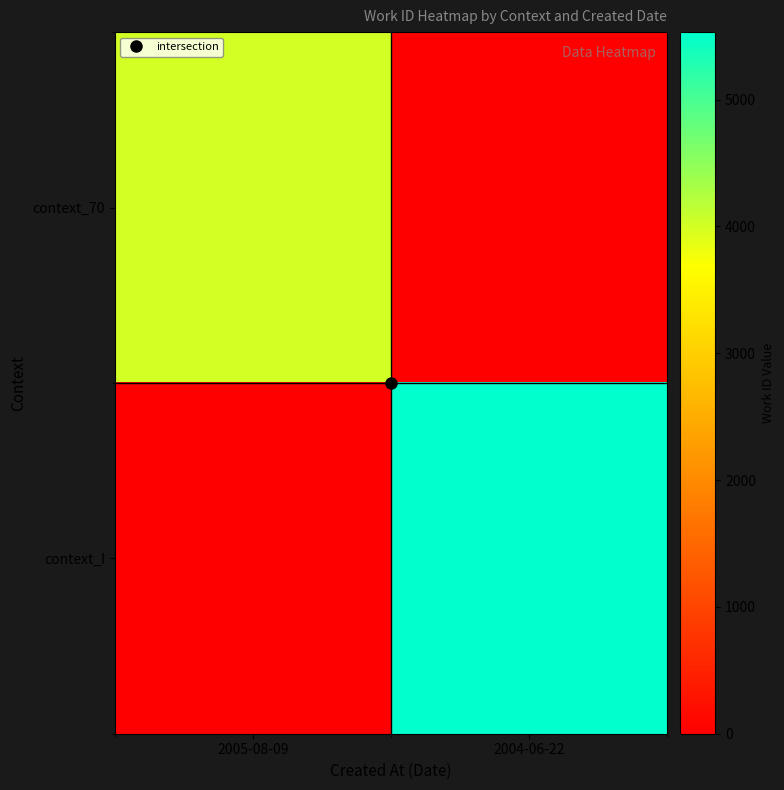

Reading left to right, transcribe all the data shown in this chart.

context_70: 2005-08-09=4010	2004-06-22=0
context_I: 2005-08-09=0	2004-06-22=5532